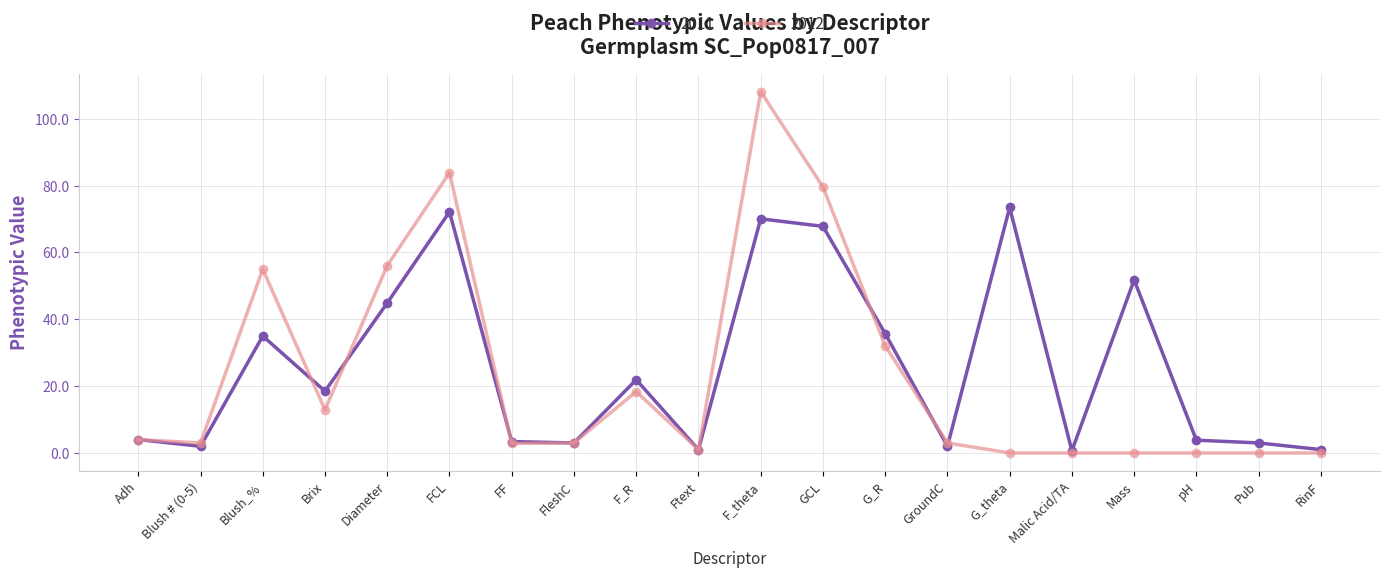

Which label corresponds to the largest value in the chart?

F_theta